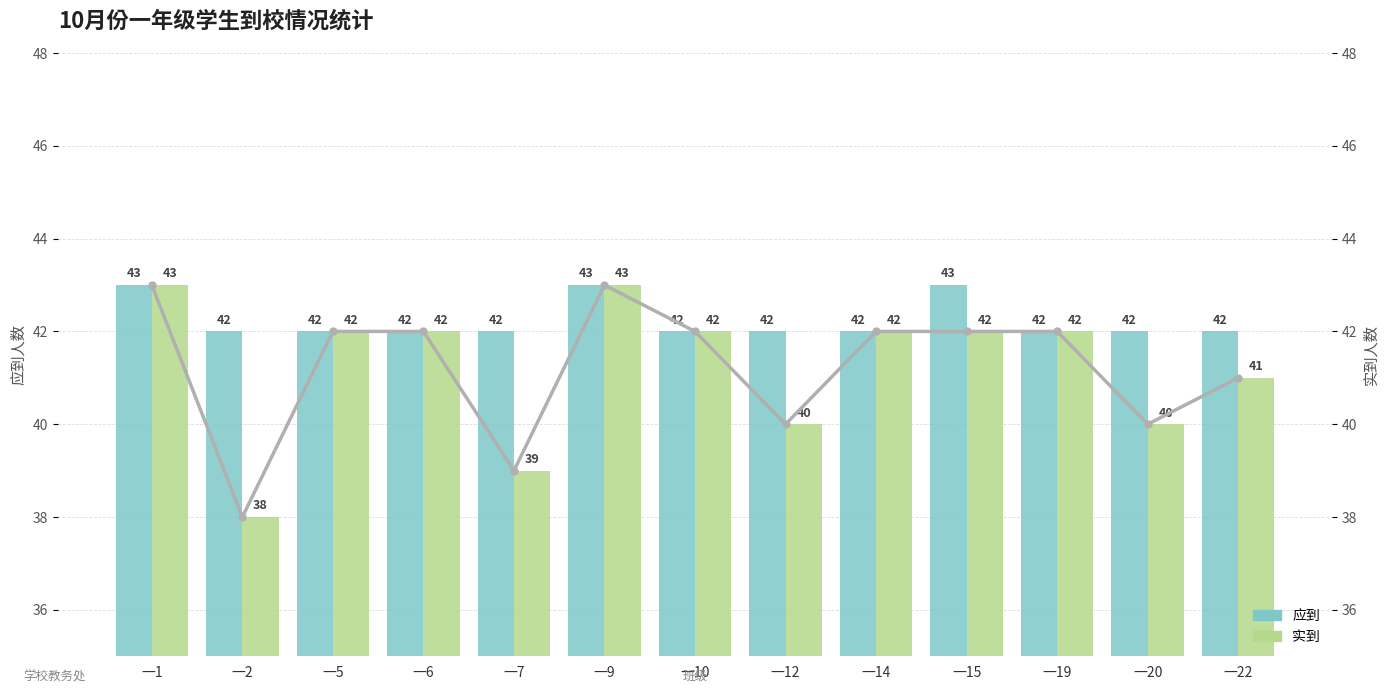

How many 实到趋势 values are between 40 and 42?

9